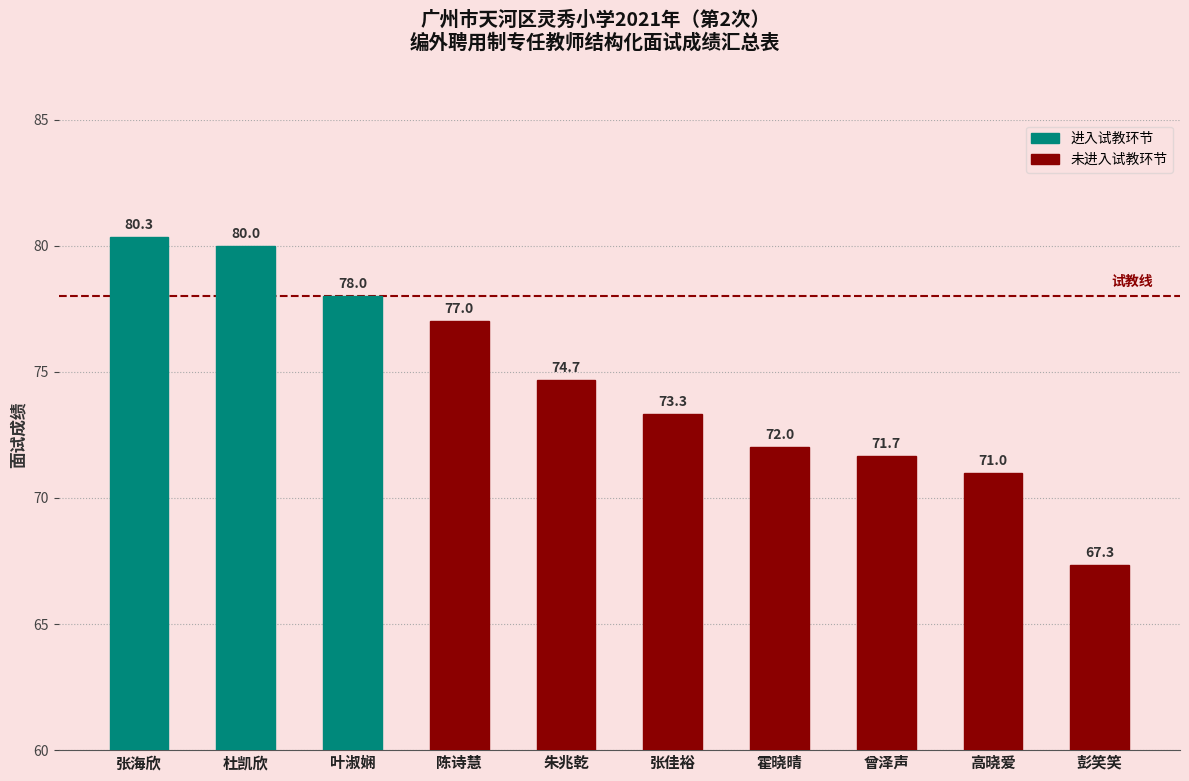

What is the maximum value shown in the chart?

80.3